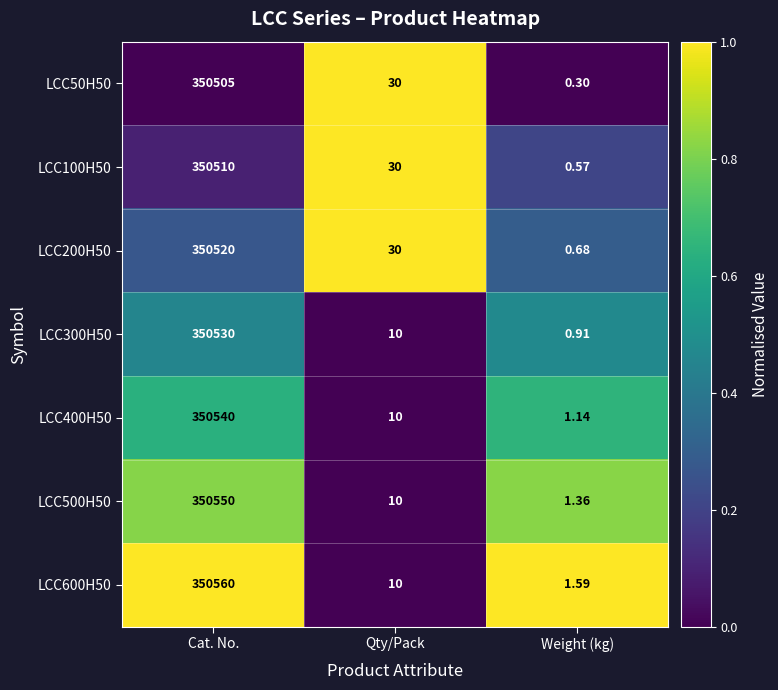

At which category does the chart reach its peak across all series?

Cat. No.